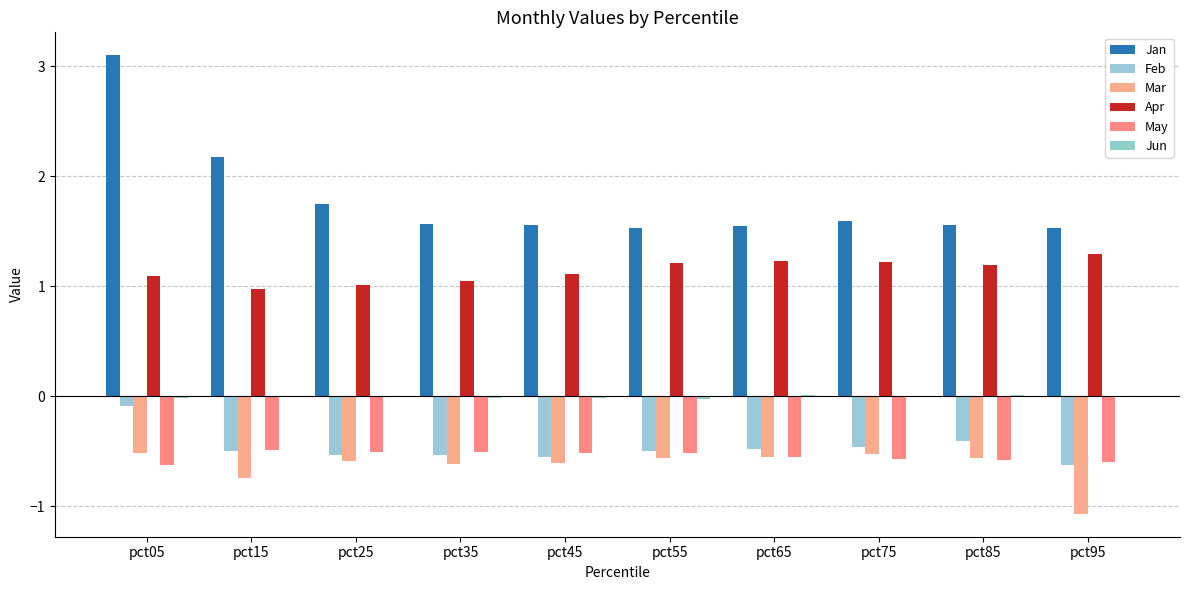

Count the number of categories in the chart.

10